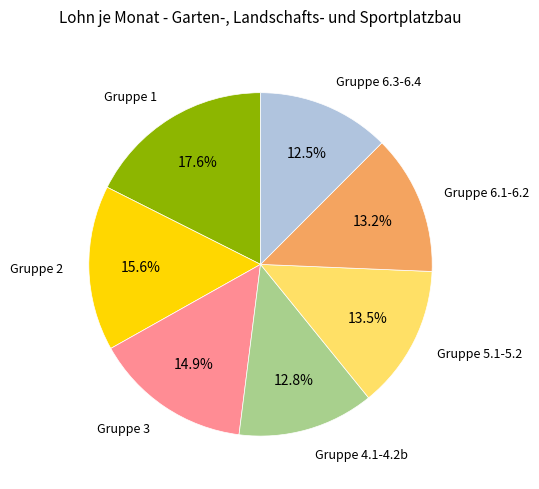

What is the total percentage of Gruppe 1 and Gruppe 6.3-6.4?

30.1%